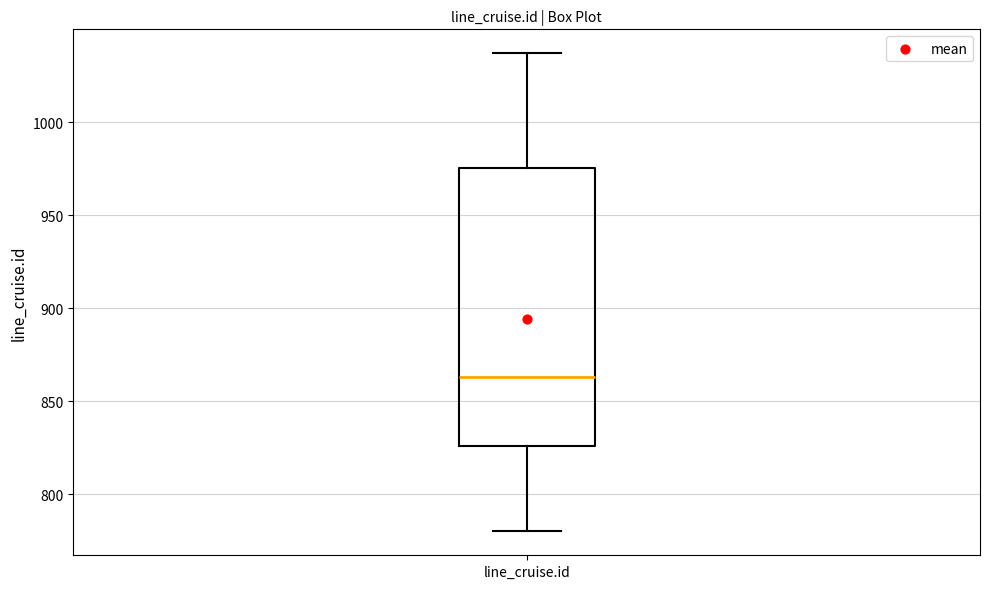

Transcribe this box plot: give where the median line is, the range the box spans, and where the two whiskers end, as read against the y-axis. The values are not printed on the chart, so give them approximately, as read against the axis.

median 865, box 825 to 975, whiskers 780 to 1035